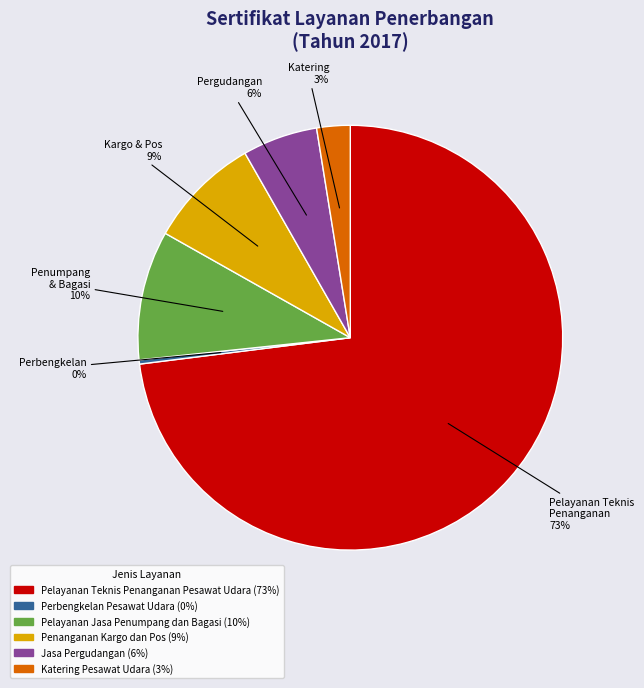

Is it true that Jasa Pergudangan is 12% of the pie?

False